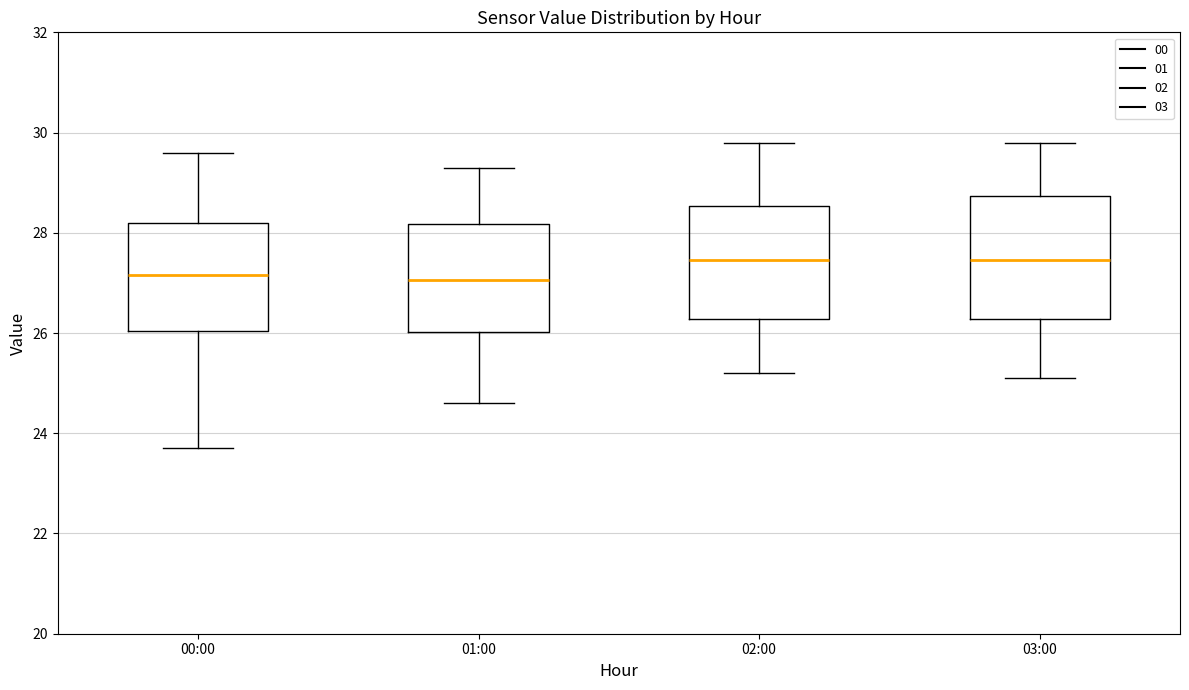

Reading left to right, transcribe this box plot: for each box, give where its median line is, the range the box spans, and where its two whiskers end, as read against the y-axis. The values are not printed on the chart, so give them approximately, as read against the axis.

00:00: median 27.2, box 26.0 to 28.2, whiskers 23.8 to 29.6
01:00: median 27.0, box 26.0 to 28.2, whiskers 24.6 to 29.4
02:00: median 27.4, box 26.2 to 28.6, whiskers 25.2 to 29.8
03:00: median 27.4, box 26.2 to 28.8, whiskers 25.2 to 29.8